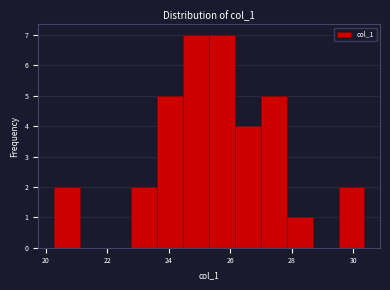

Reading left to right, transcribe this chart: for each bar, give the range it covers on the x-axis and its height. Neither the bar edges nor the heights are printed on the chart, so give them approximately, as read against the axes.

20.2 to 21.2: 2
21.2 to 22.0: 0
22.0 to 22.8: 0
22.8 to 23.6: 2
23.6 to 24.4: 5
24.4 to 25.4: 7
25.4 to 26.2: 7
26.2 to 27.0: 4
27.0 to 27.8: 5
27.8 to 28.6: 1
28.6 to 29.6: 0
29.6 to 30.4: 2